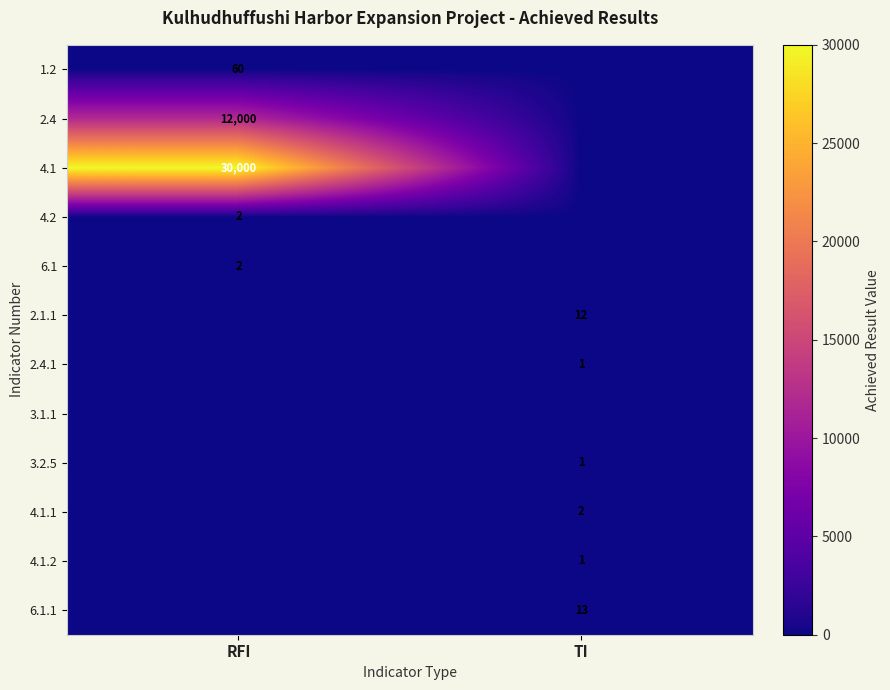

The 4.1.1 series shows 3 at TI. True or false?

False